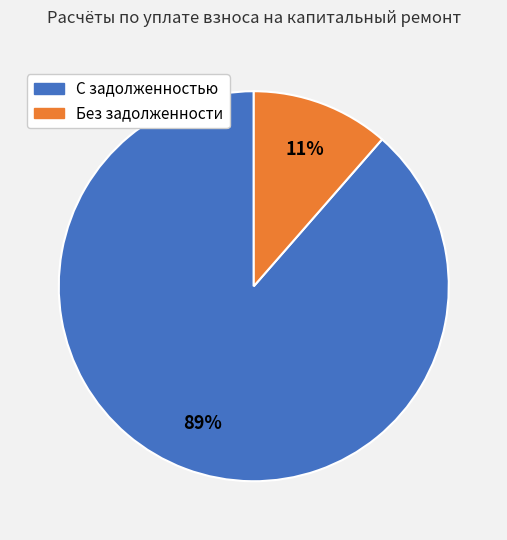

To the nearest percent, what is the average slice percentage?

50%